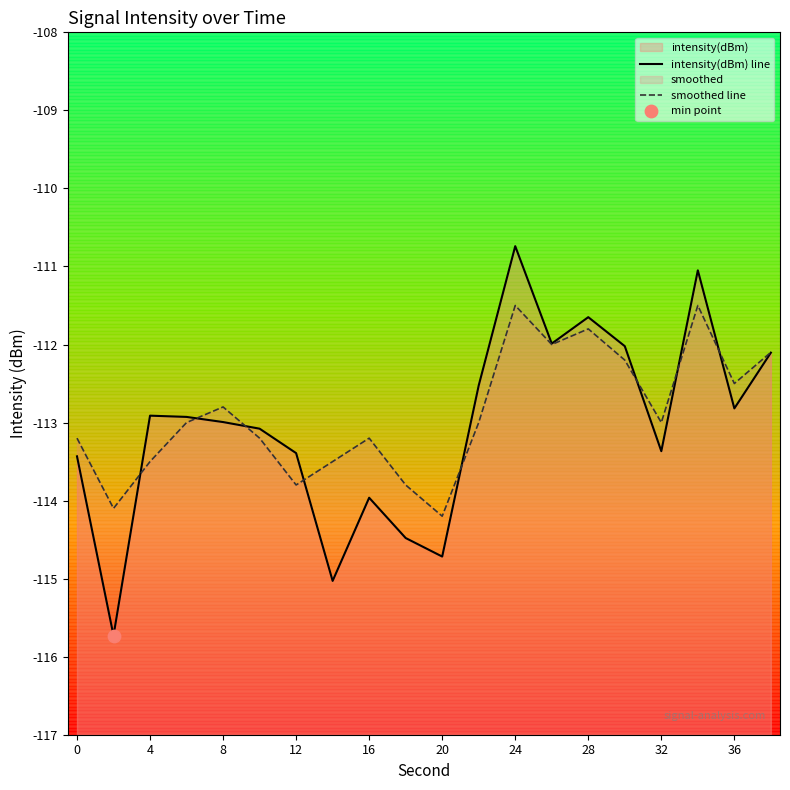

Which series contains the highest Y value?

intensity(dBm) line